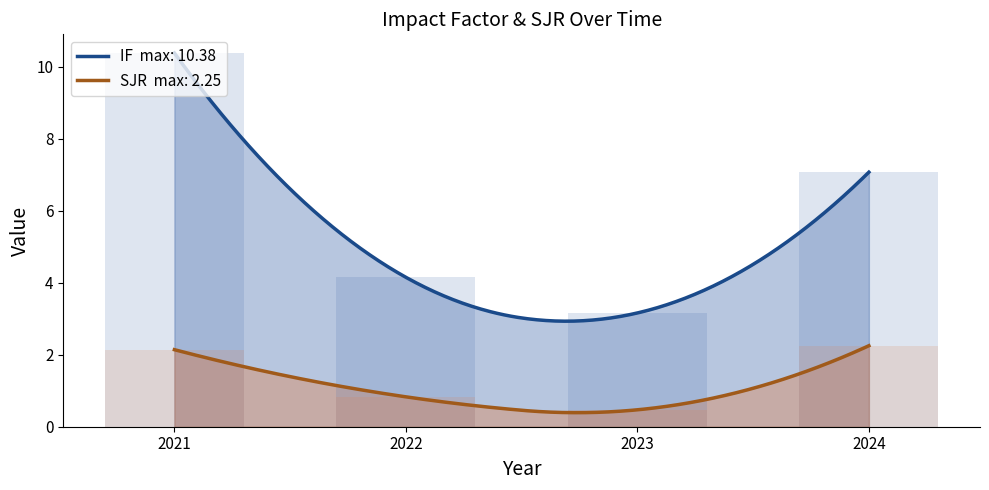

Which series has the largest total across all categories?

IF